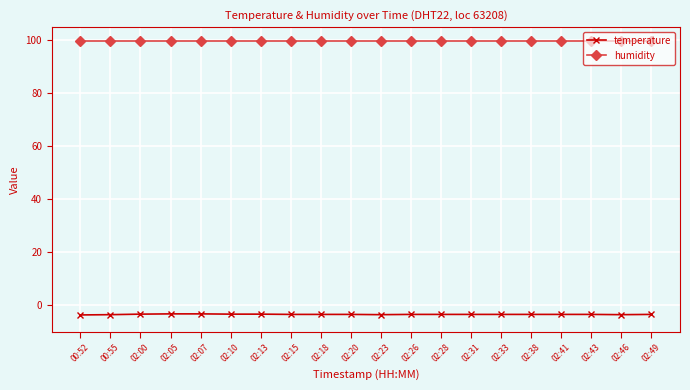

True or false: humidity and temperature cross at least once.

False